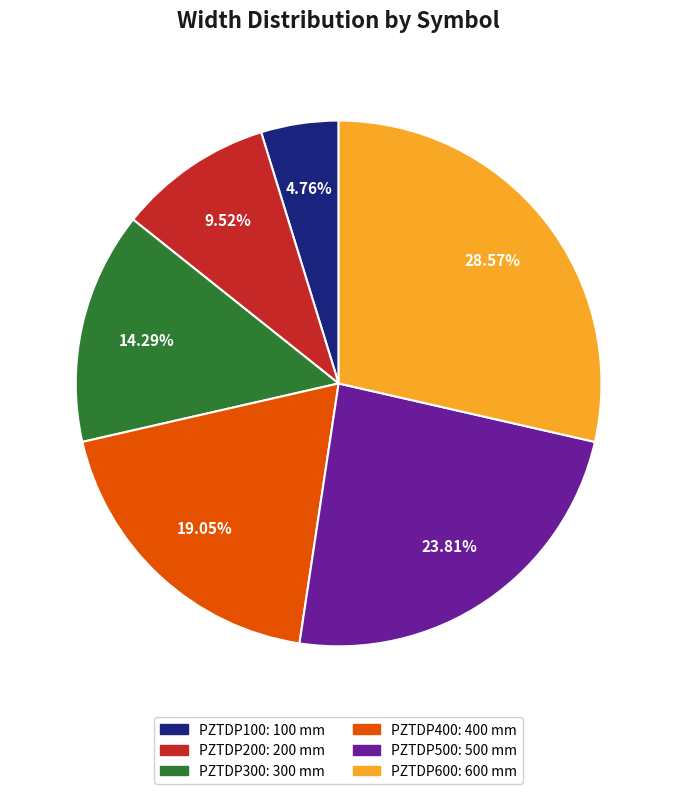

Between PZTDP100 and PZTDP600, which is larger?

PZTDP600